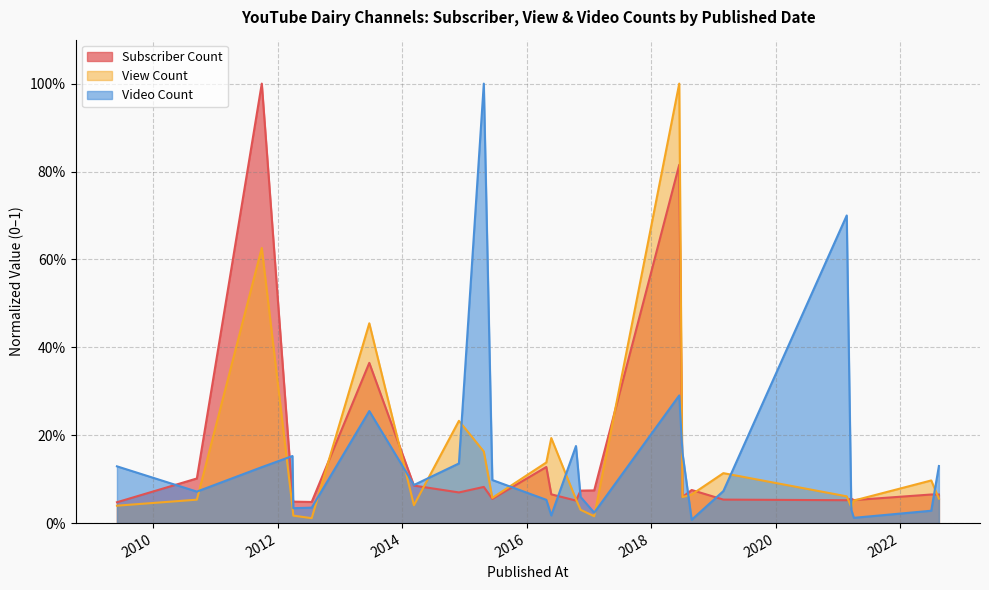

What is the average value of the Subscriber Count series?

0.1